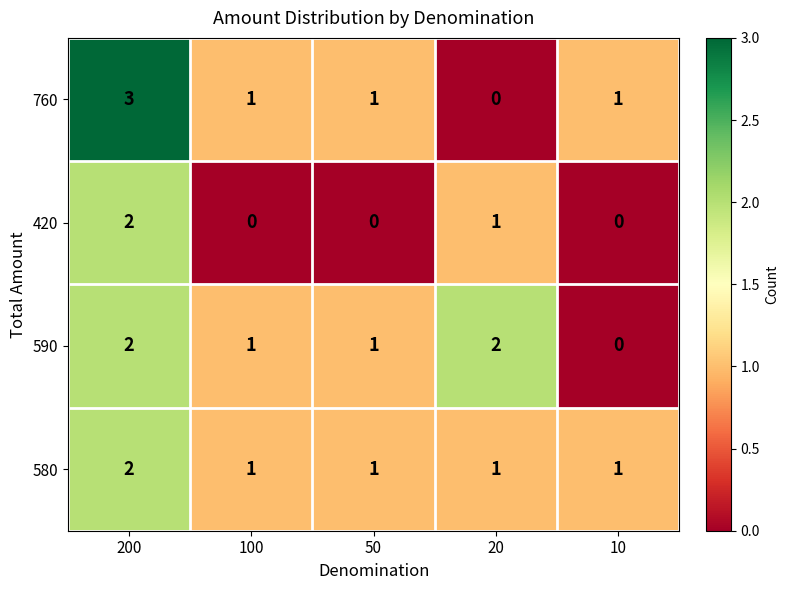

What is the spread (max minus min) of values at 50?

1